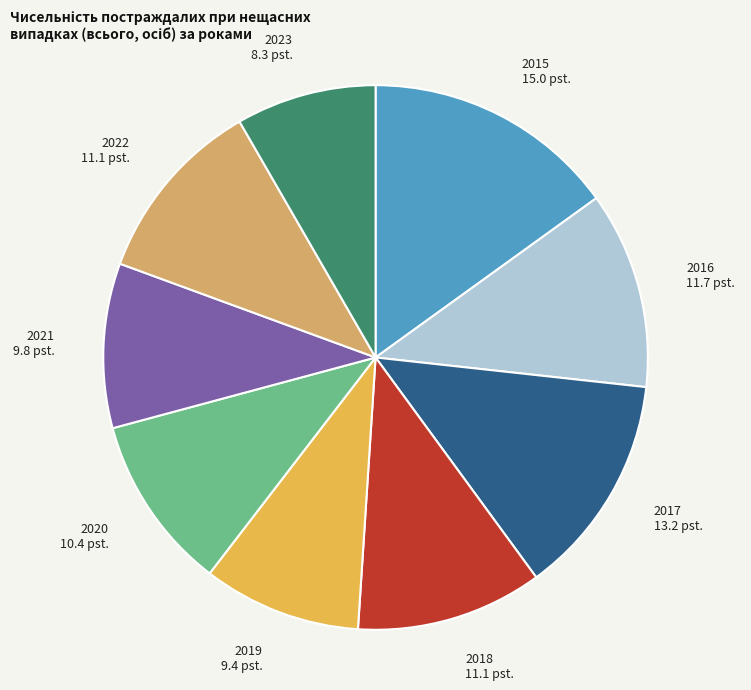

Which has a higher value, 2019 or 2016?

2016